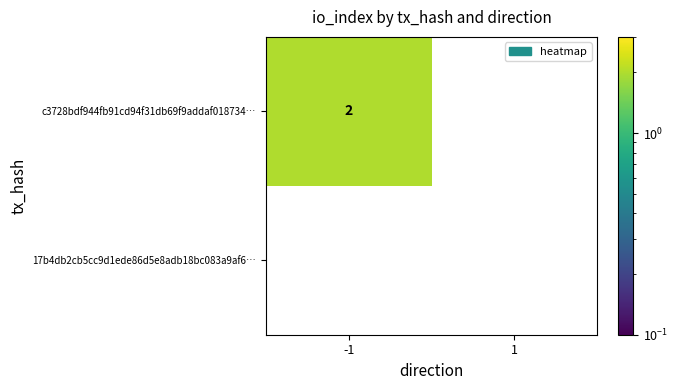

The value of c3728bdf944fb91cd94f31db69f9addaf018734… at -1 is 3. True or false?

False